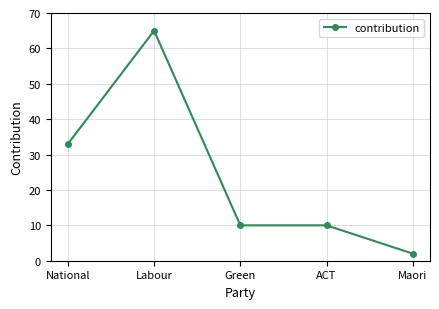

What is the smallest value displayed?

2